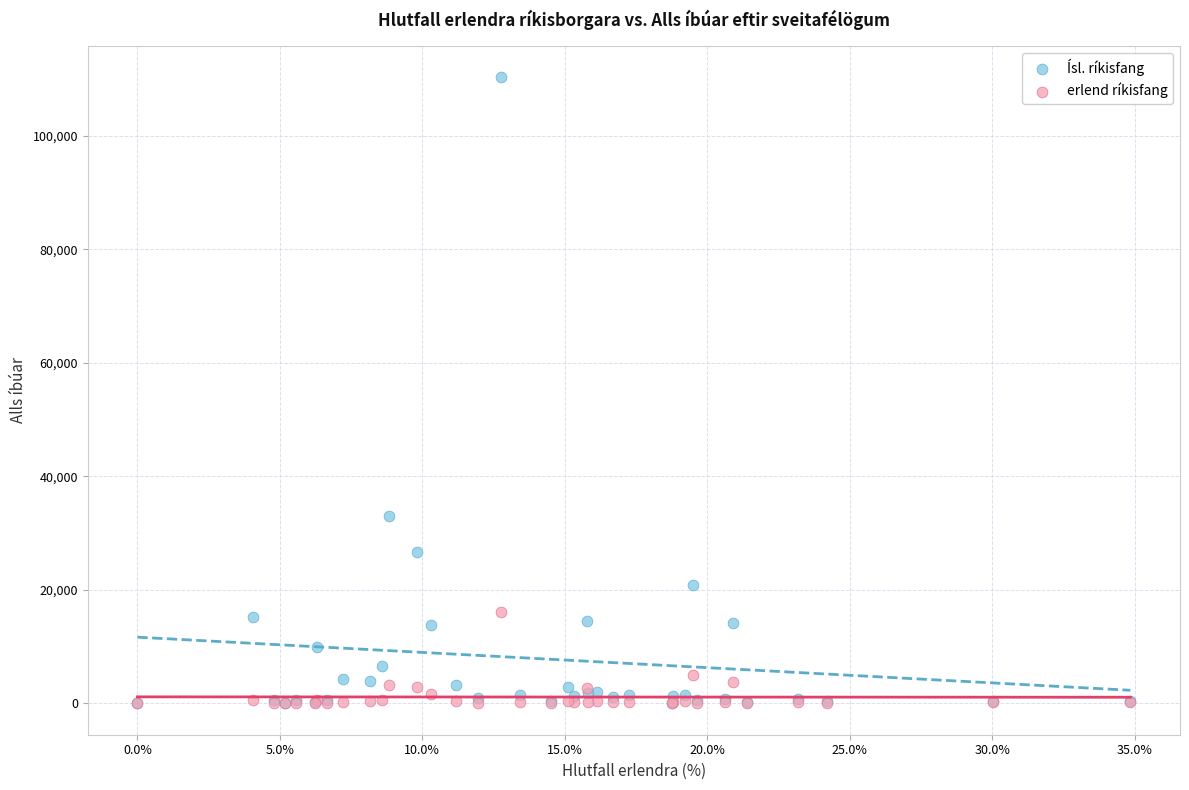

Across all series, what Y value is closest to 55188?

33004